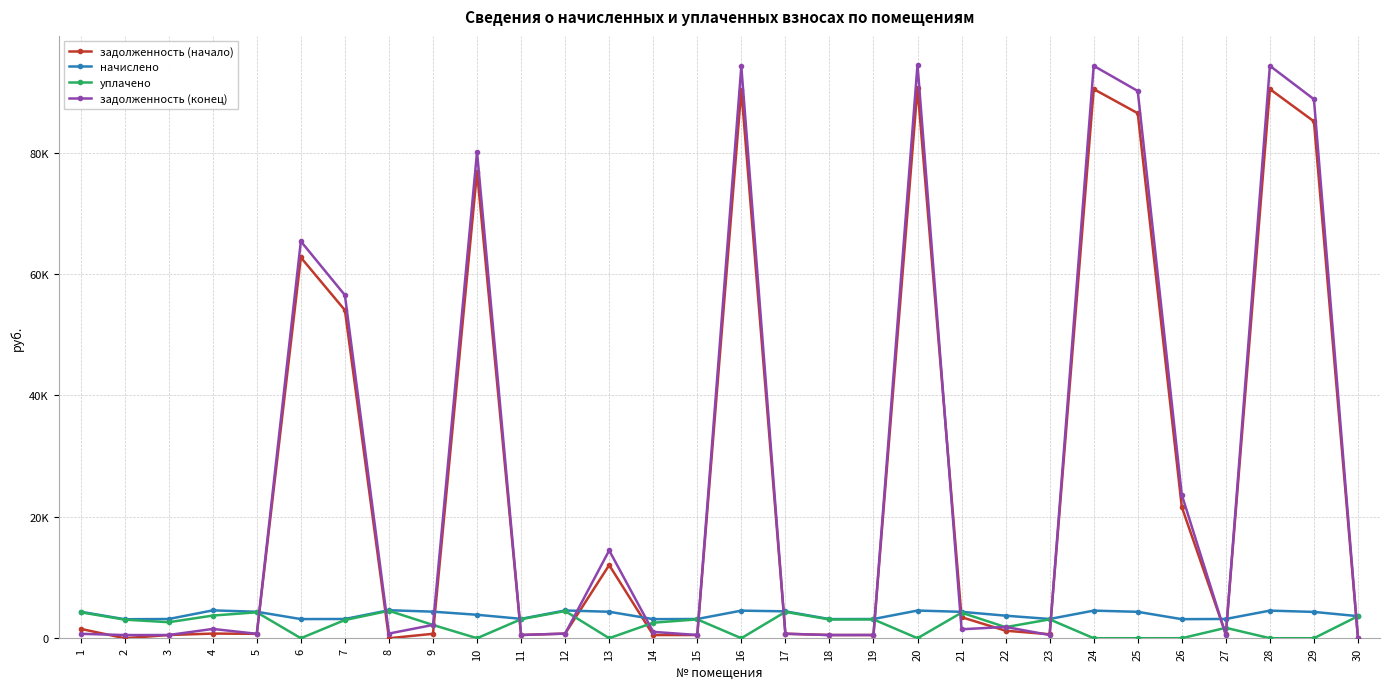

Is this an area chart (filled region under the line)?

No